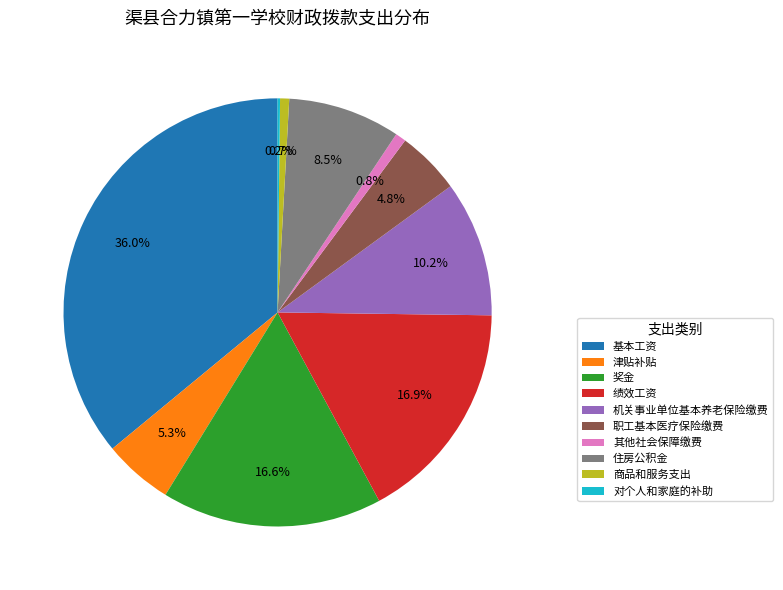

Does any single category account for the majority?

No